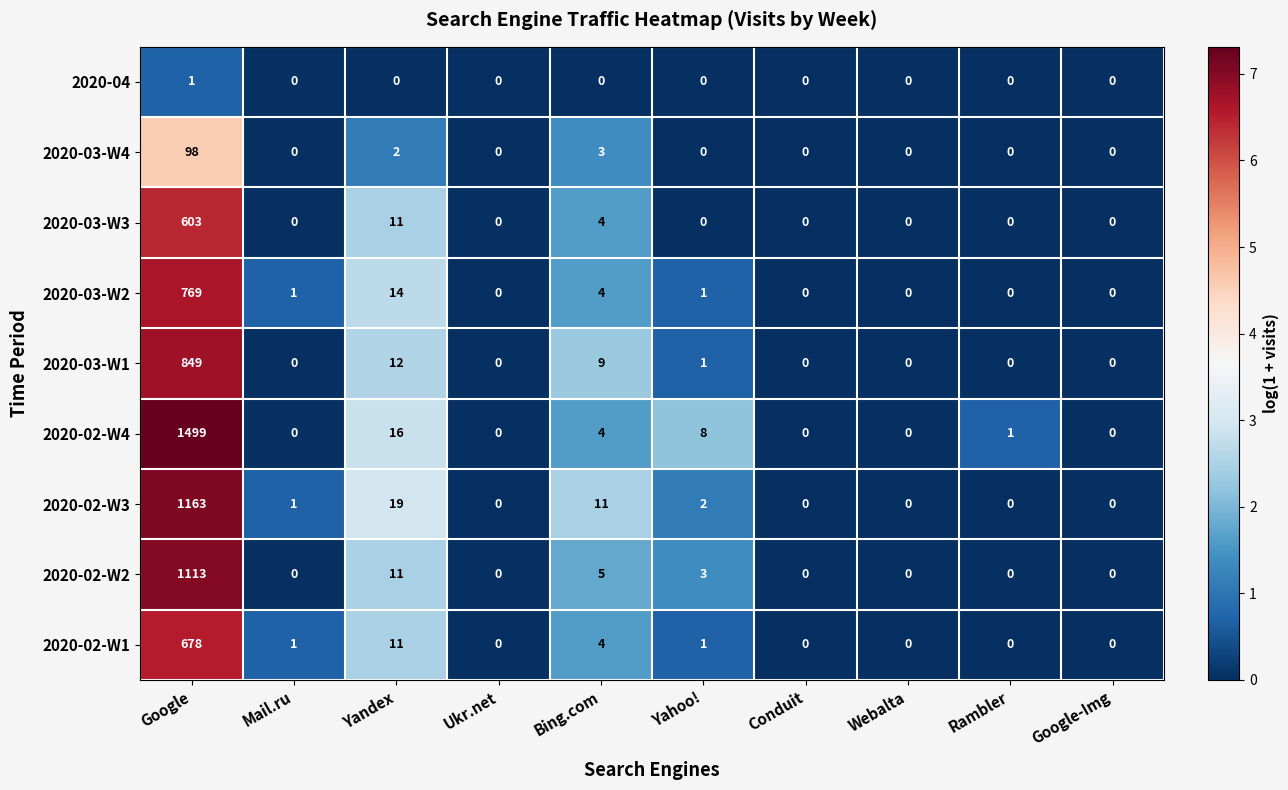

List the series in order of their peak value, highest first.

2020-02-W4, 2020-02-W3, 2020-02-W2, 2020-03-W1, 2020-03-W2, 2020-02-W1, 2020-03-W3, 2020-03-W4, 2020-04